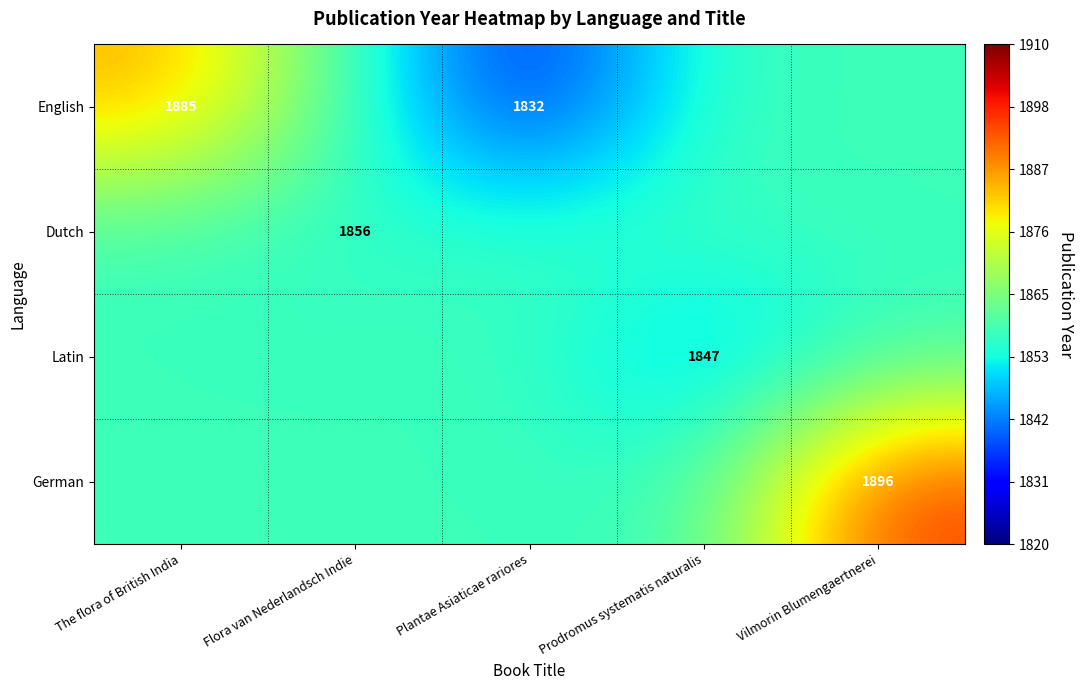

The value of English at Plantae Asiaticae rariores is 1146. True or false?

False